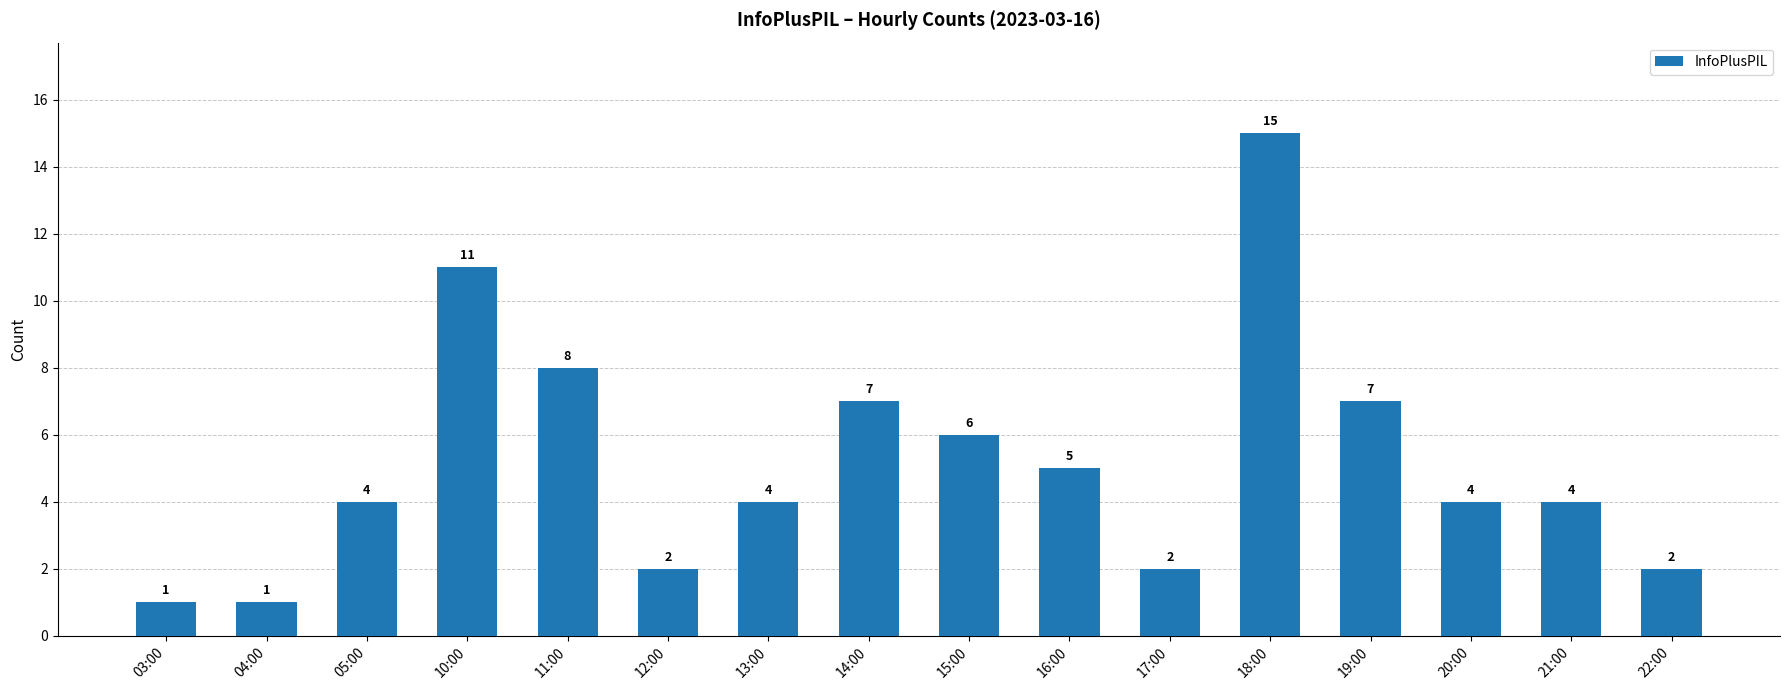

What is the ratio of the value at 05:00 to the value at 22:00?

2.0